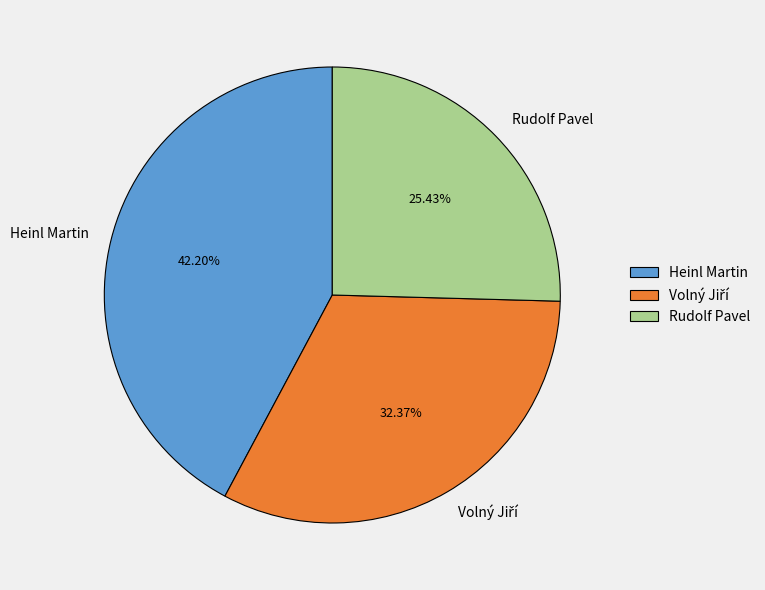

Is it true that Rudolf Pavel is 25% of the pie?

True